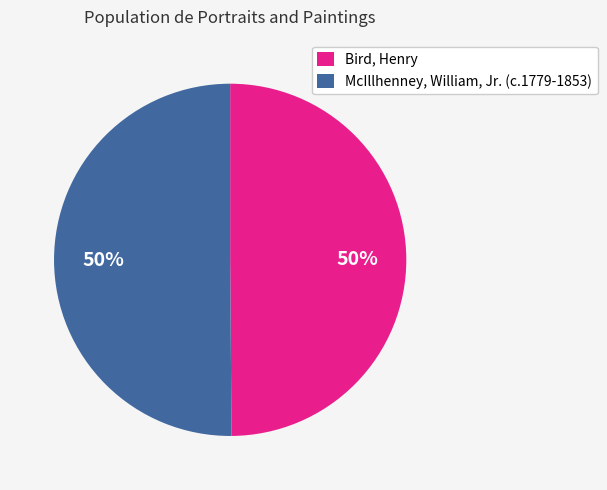

Is the sum of McIllhenney, William, Jr. (c.1779-1853) and Bird, Henry greater than half?

Yes